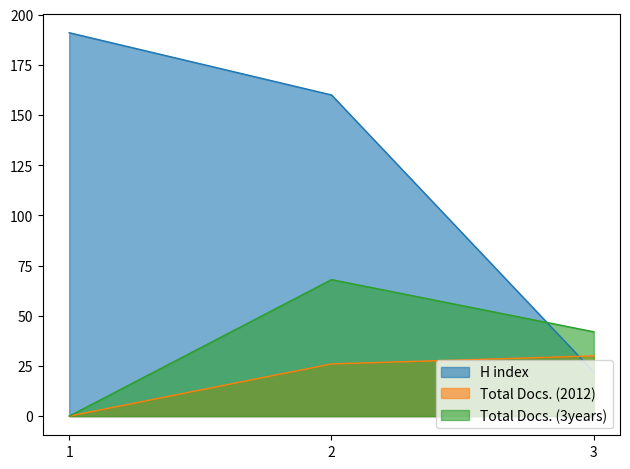

At how many categories does at least one series exceed 153?

2